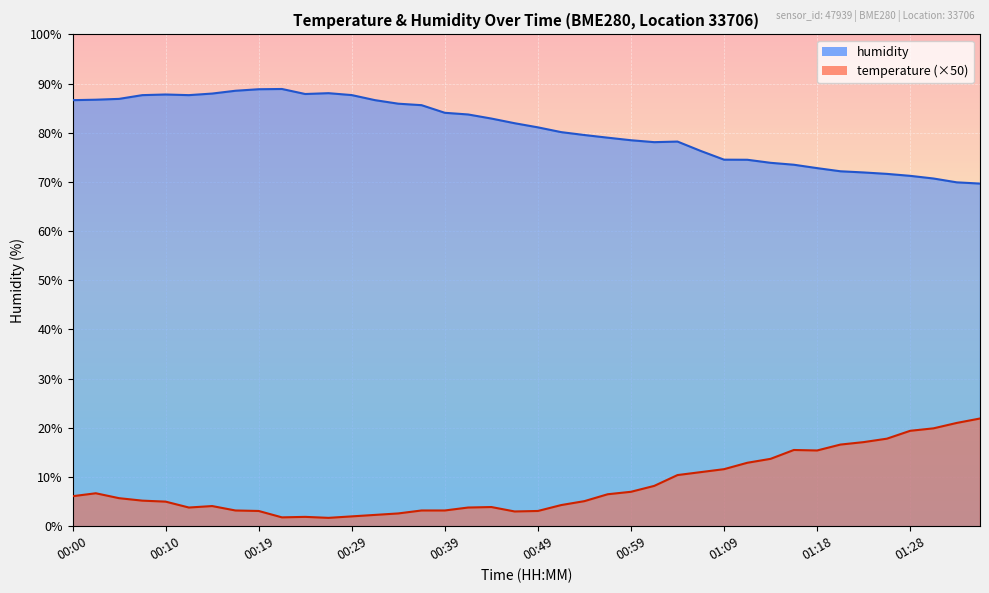

What is the average value of the humidity series?

80.7